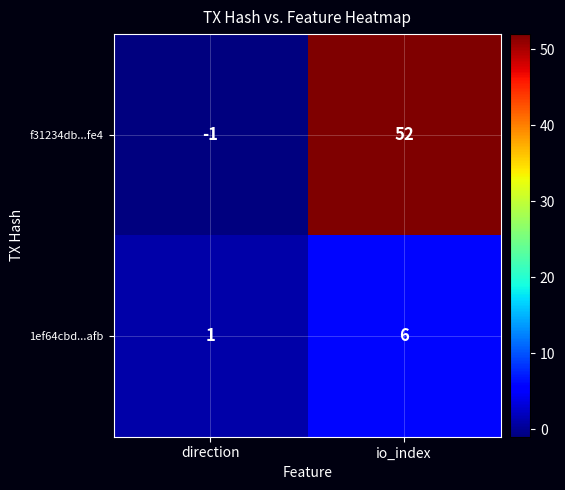

At which label is 1ef64cbd...afb closest to 3?

direction